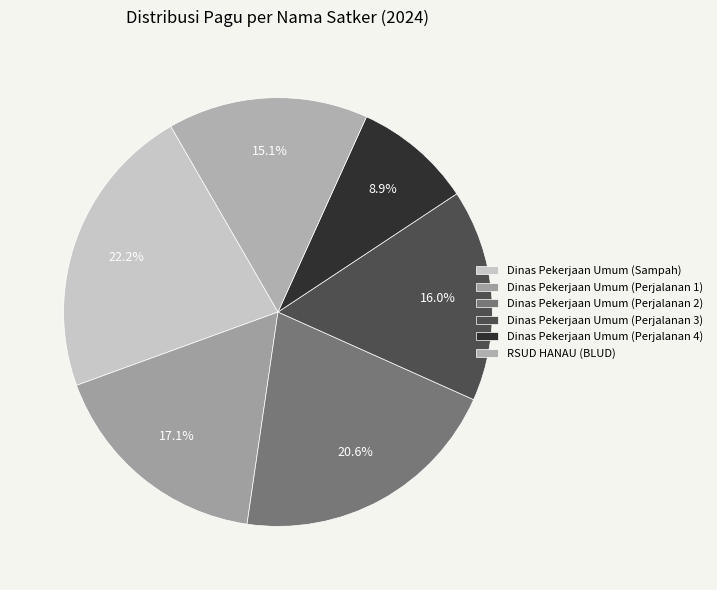

True or false: Dinas Pekerjaan Umum (Perjalanan 1) accounts for 12% of the total.

False